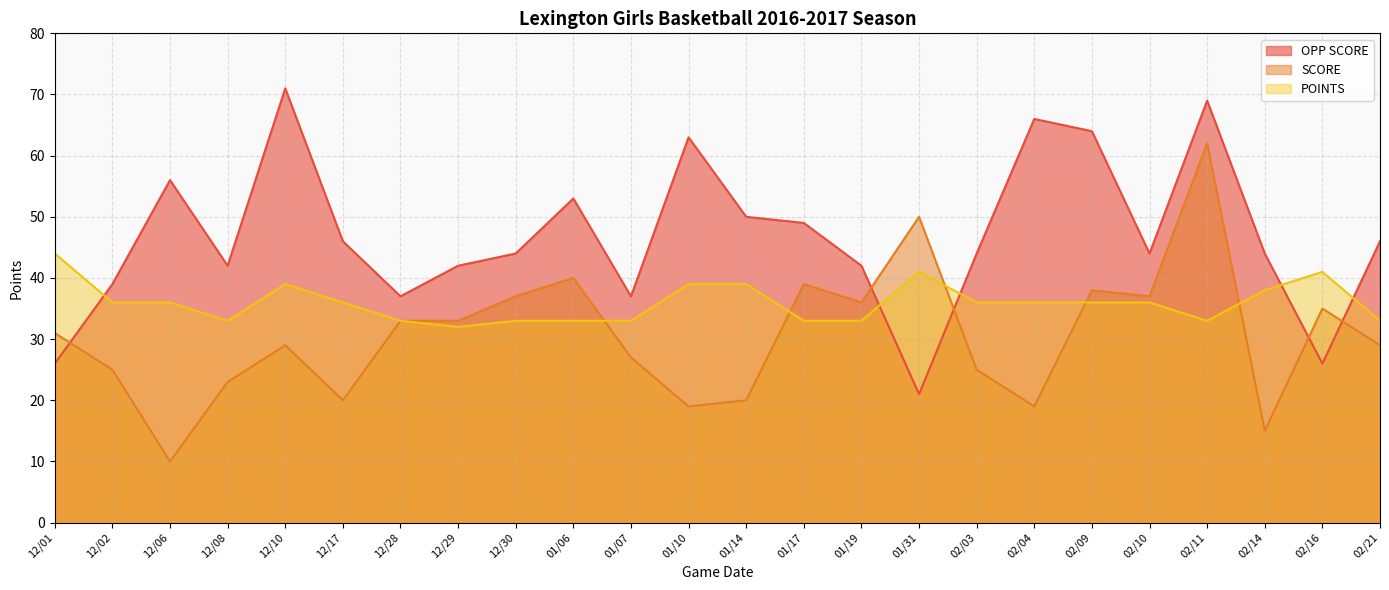

How many categories are shown in the chart?

24